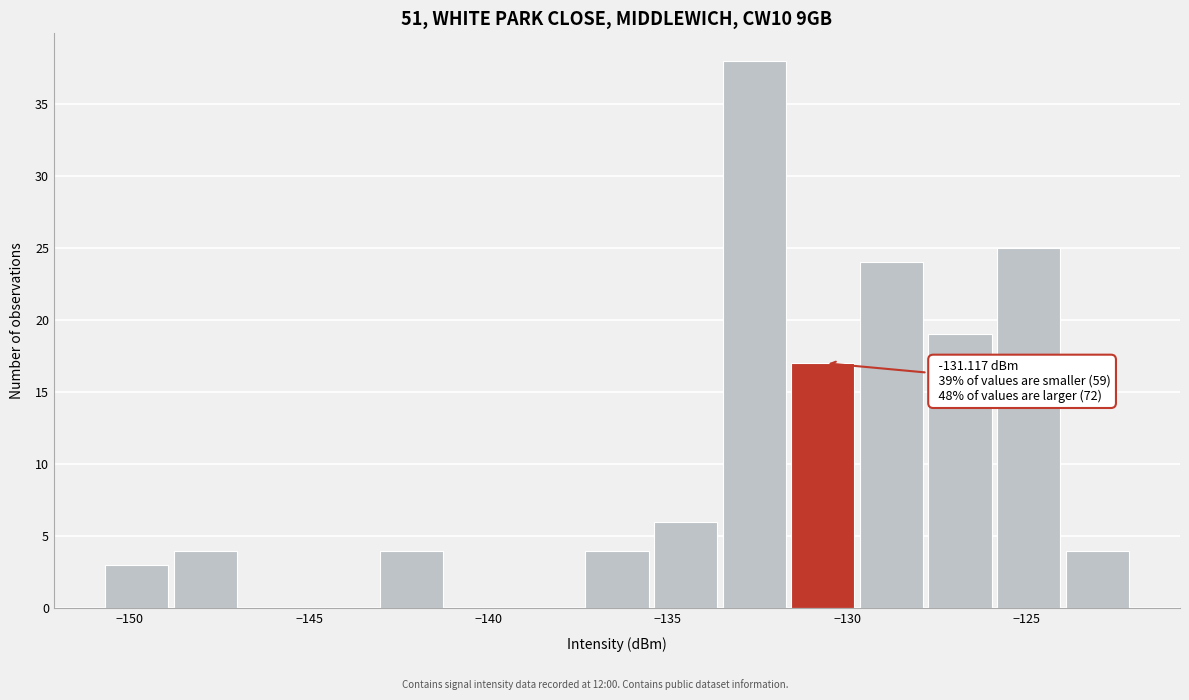

Read against the x-axis, roughly where is the centre of the tallest bar?

-132.5